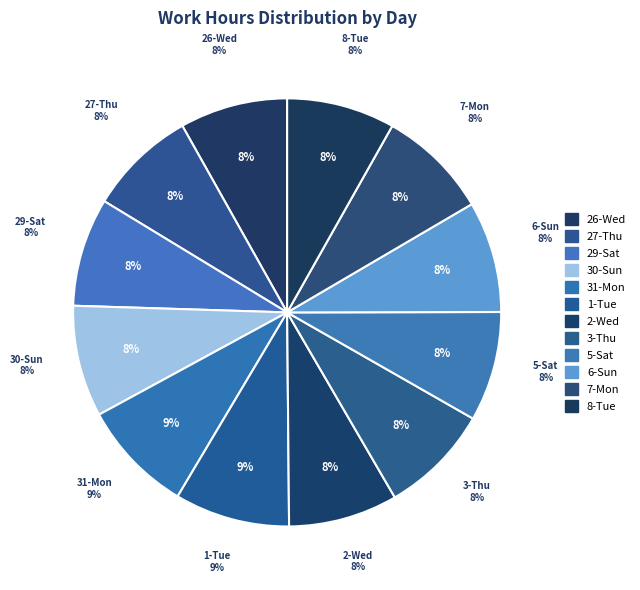

How many slices are in this pie chart?

12